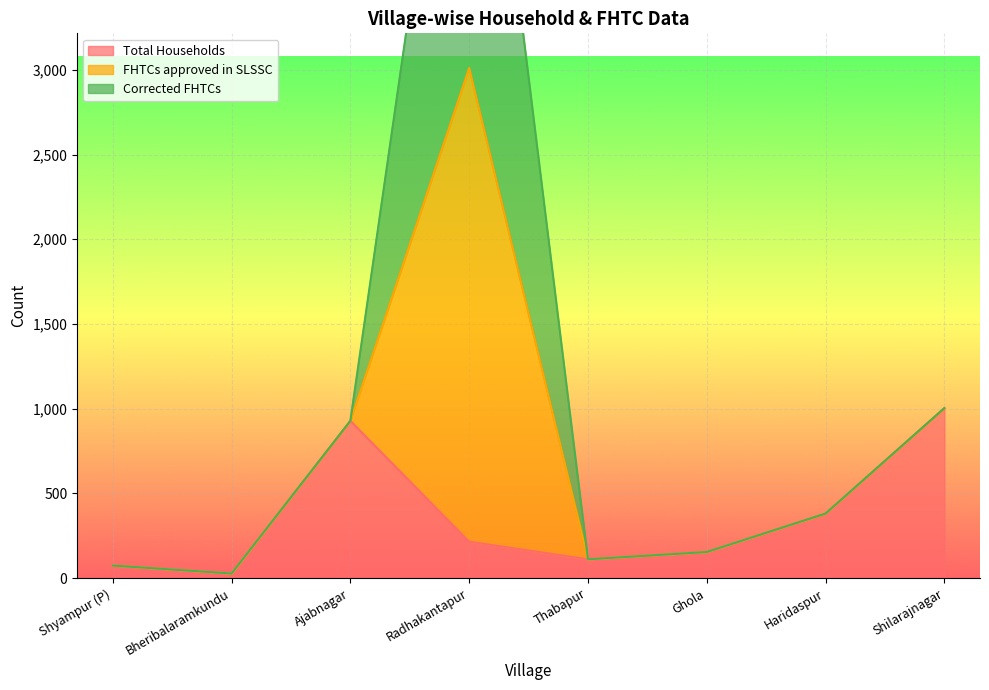

The Total Households series shows 111 at Thabapur. True or false?

True